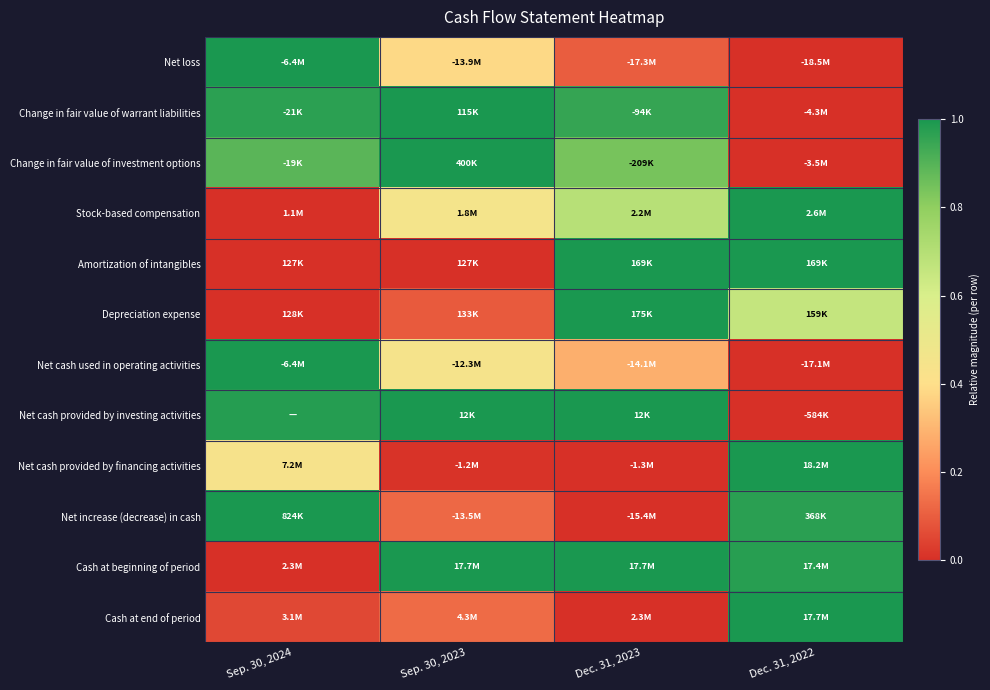

Which label corresponds to the largest value in the chart?

Sep. 30, 2024